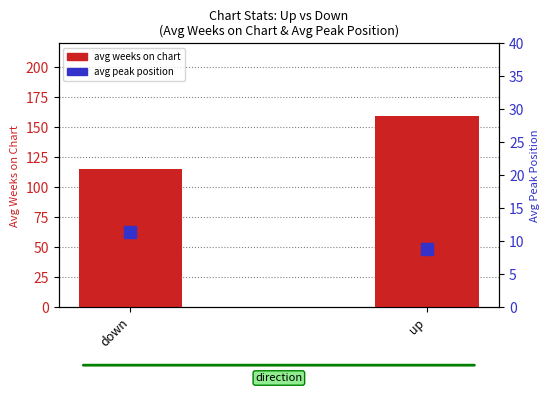

What is the difference between the avg weeks on chart values at up and down?

44.5